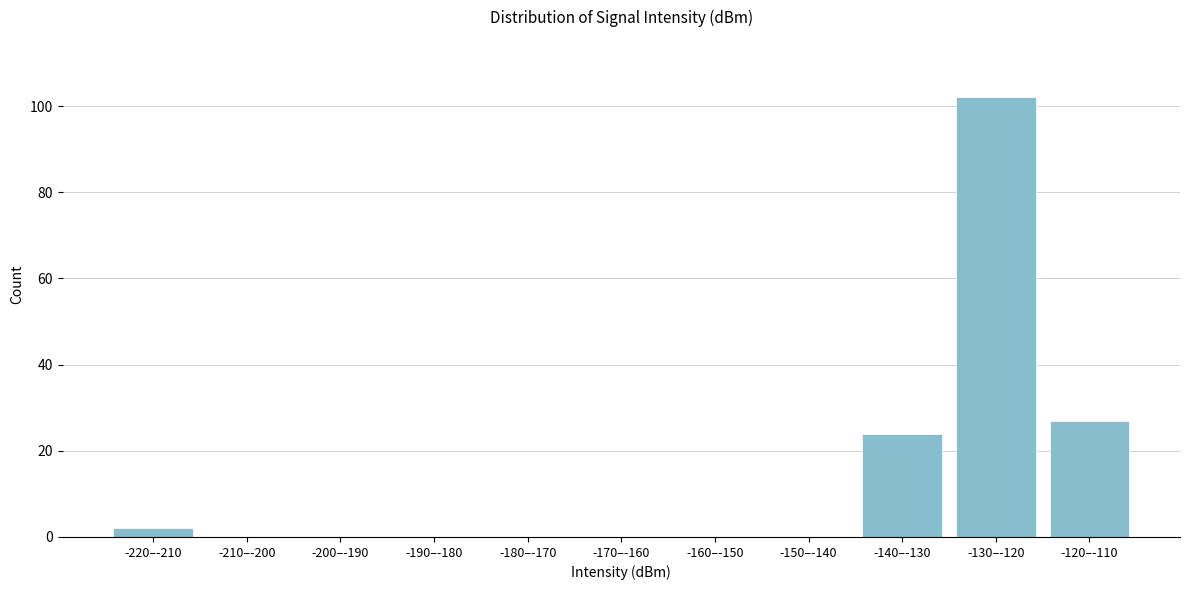

Reading left to right, list all the values displayed in this chart.

-220–-210=2	-210–-200=0	-200–-190=0	-190–-180=0	-180–-170=0	-170–-160=0	-160–-150=0	-150–-140=0	-140–-130=24	-130–-120=102	-120–-110=27